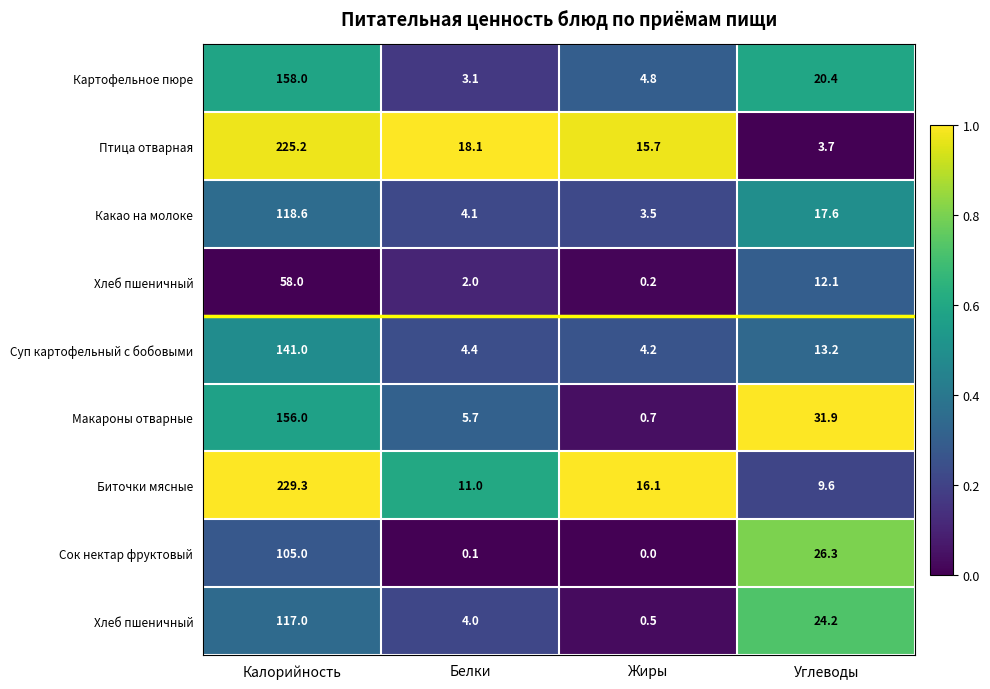

Between Углеводы and Жиры, which is larger?

Углеводы